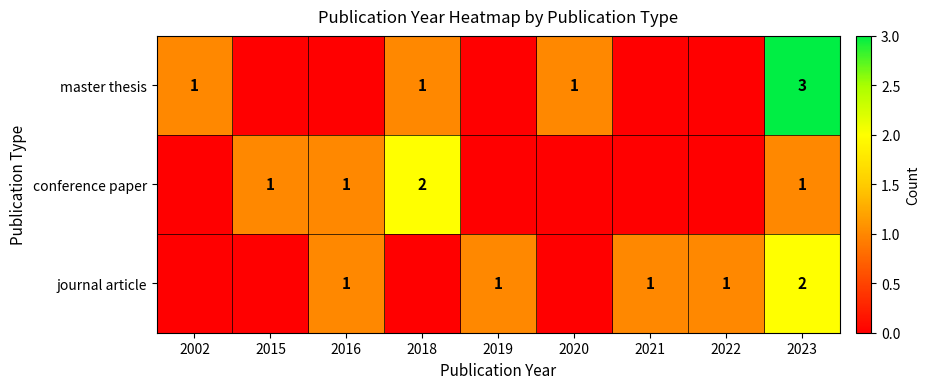

What is the total value across all series at 2018?

3